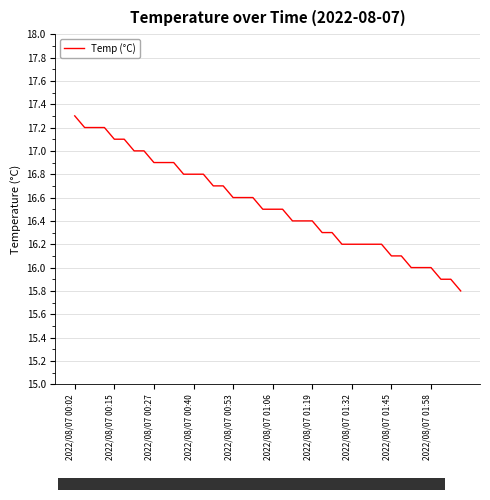

What is the maximum value shown in the chart?

17.3